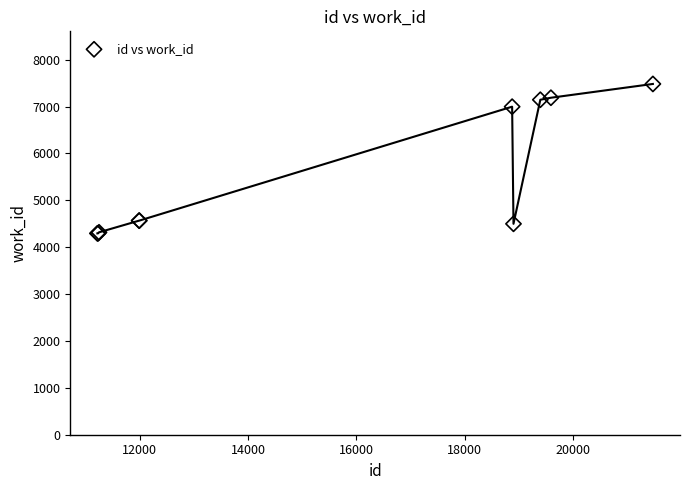

What Y value in the scatter plot is closest to 5887?

6996